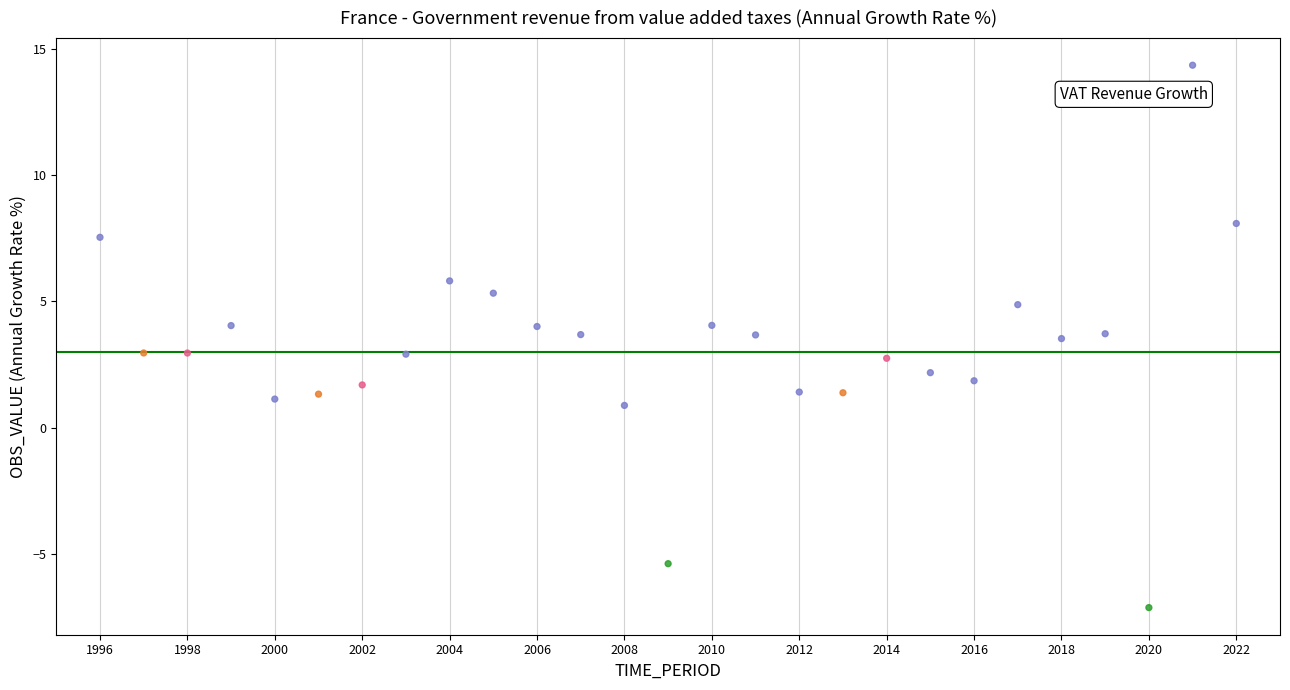

What is the range of Y values (max minus min)?

21.5